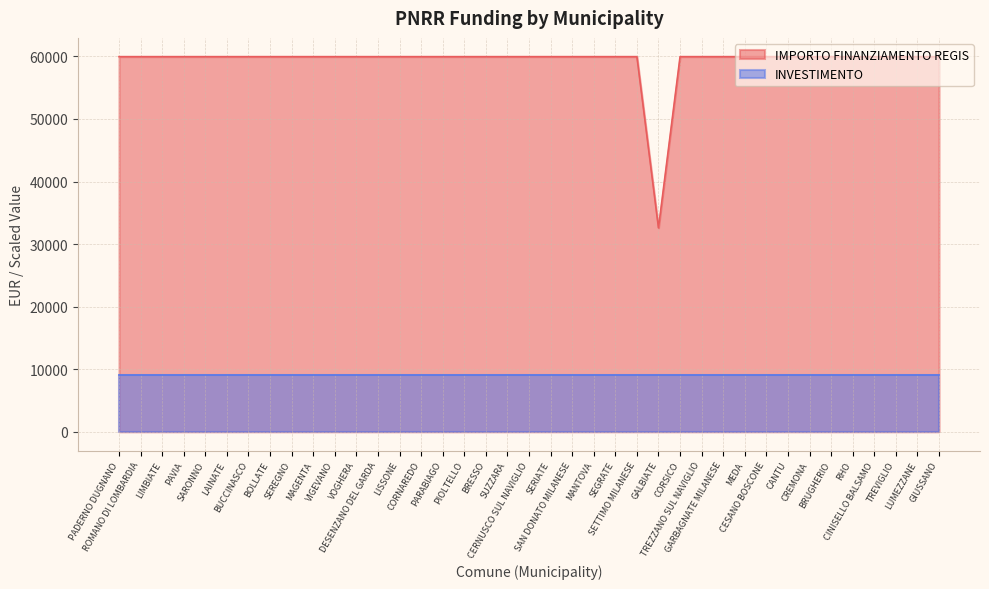

True or false: there are more than 2 points higher than both neighbors.

False